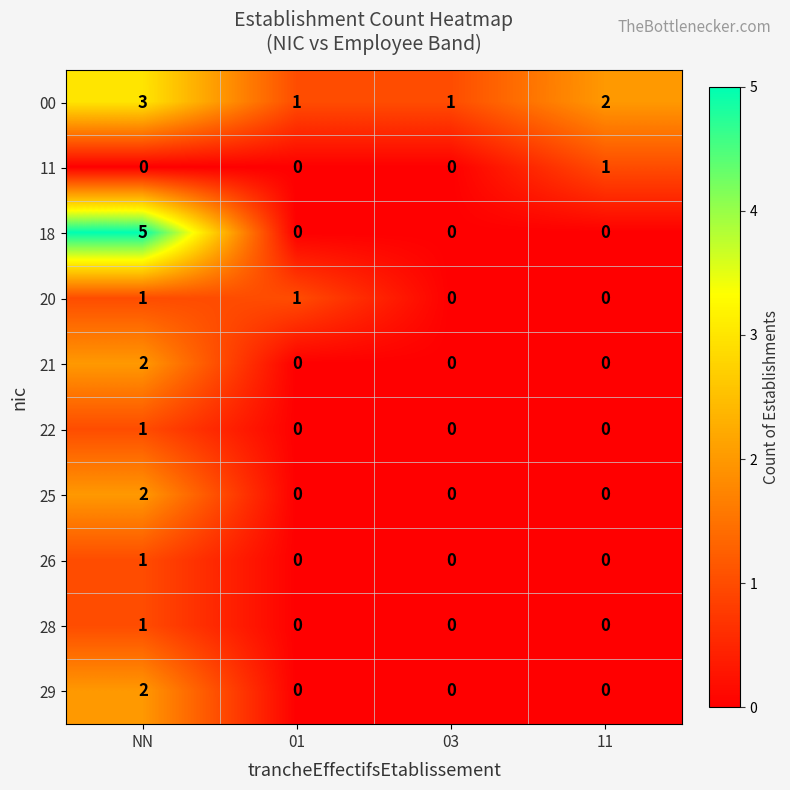

Count the 22 values in the range 0 to 1.

4